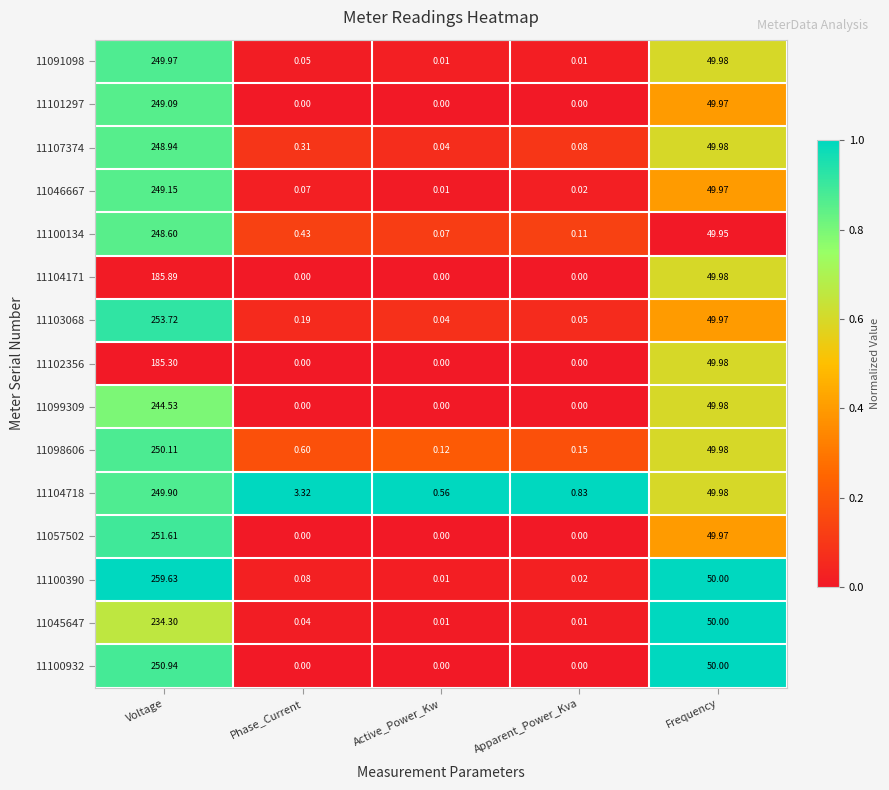

At which category does the chart reach its peak across all series?

Voltage